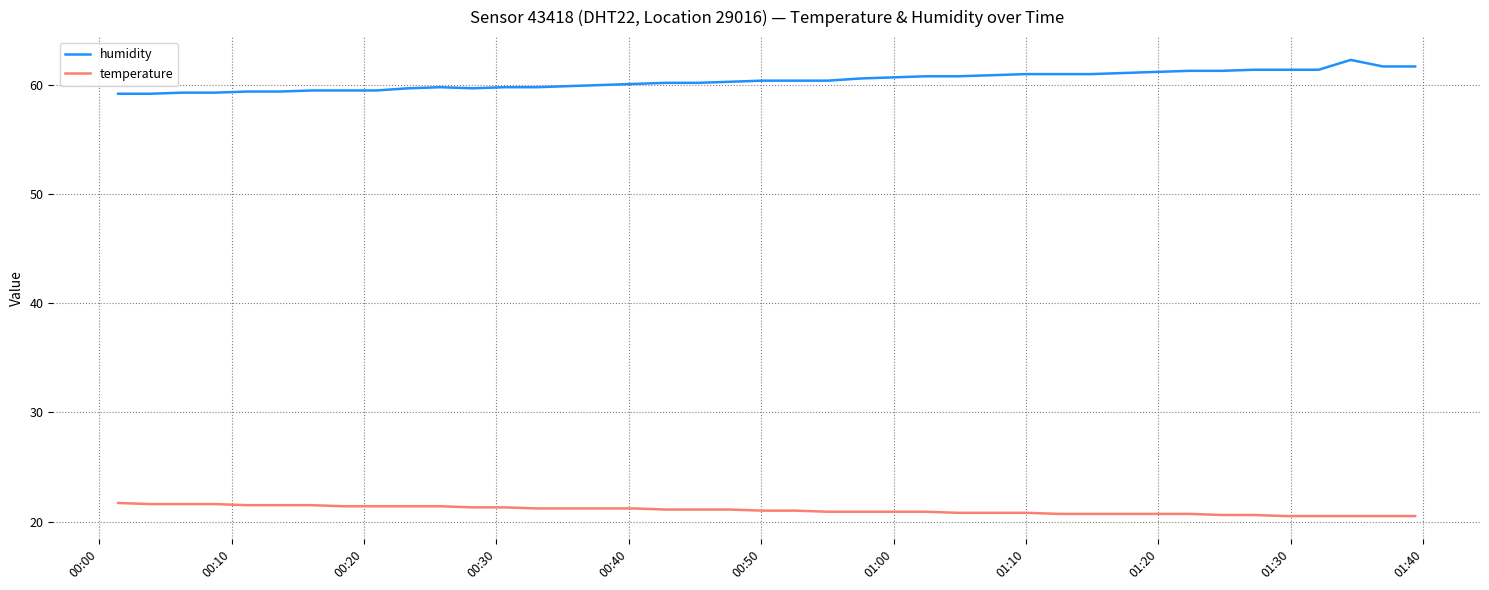

Which series has the largest total across all categories?

humidity